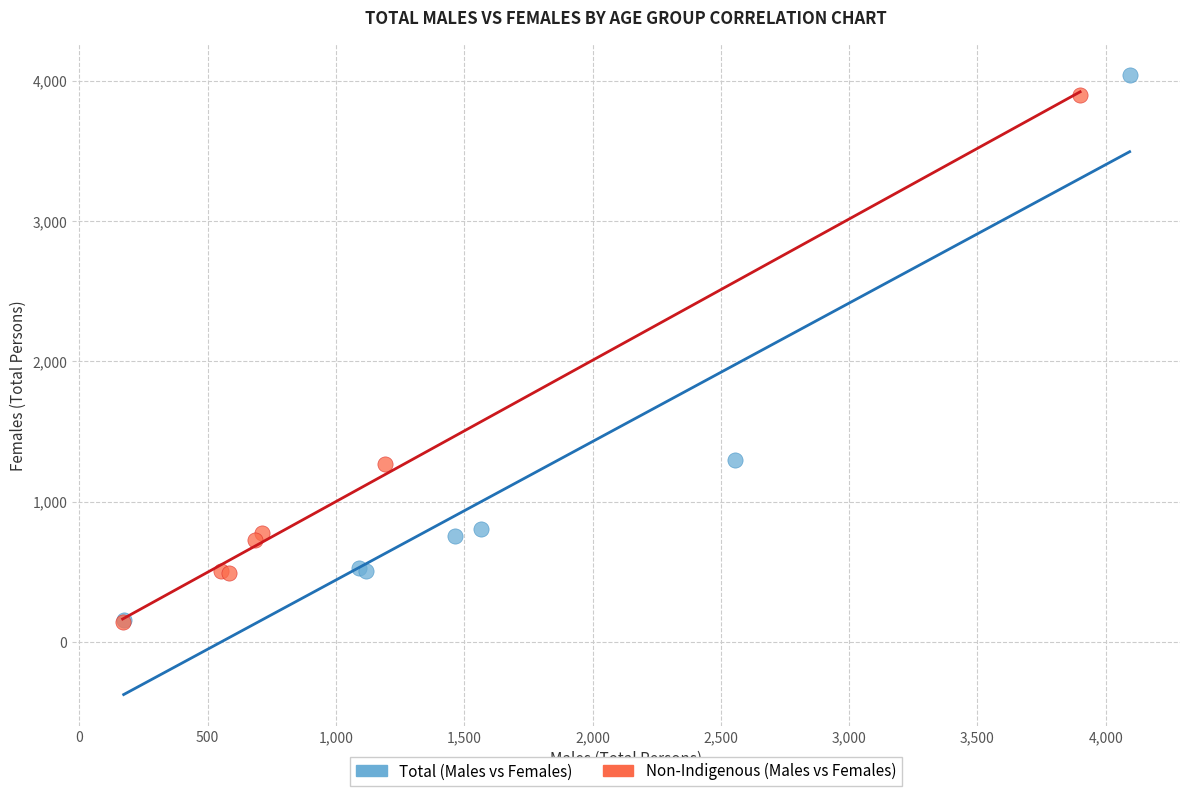

Which series has the widest spread of Y values?

Total (Males vs Females)